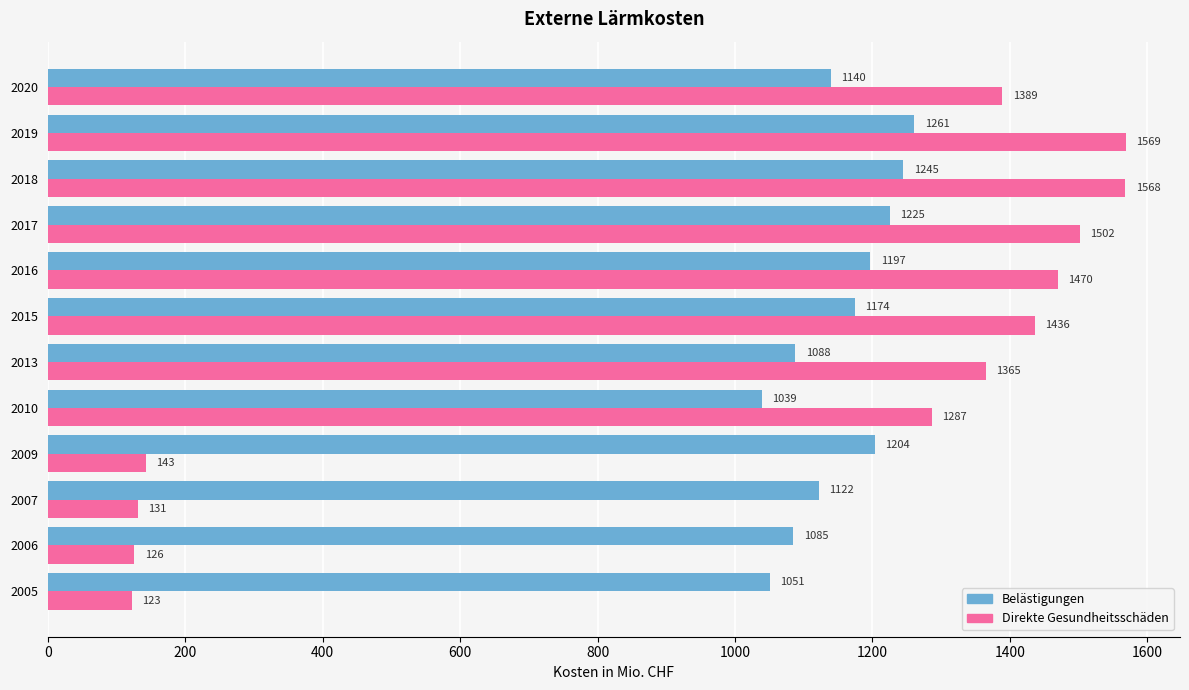

What is the sum of all Direkte Gesundheitsschäden values?

12109